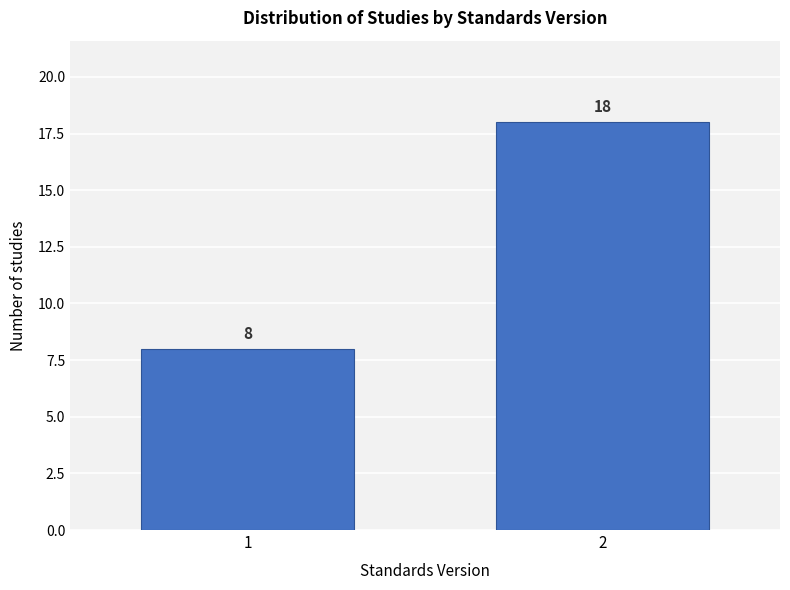

Reading left to right, what are all the values shown in this chart?

1=8	2=18